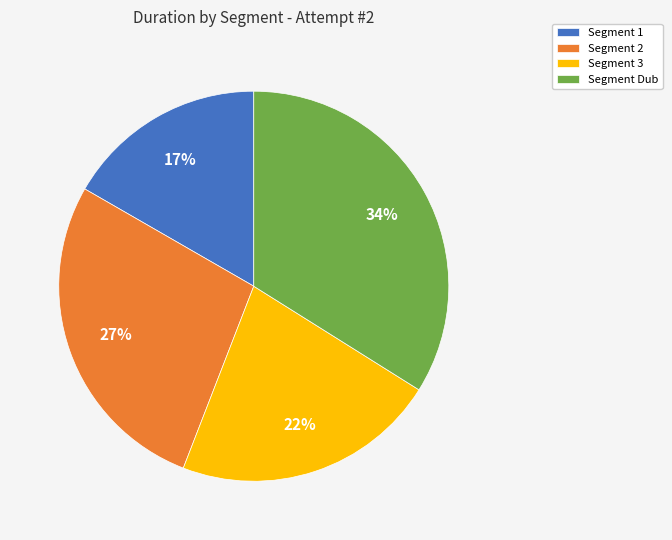

Which category has the smallest portion of the pie?

Segment 1